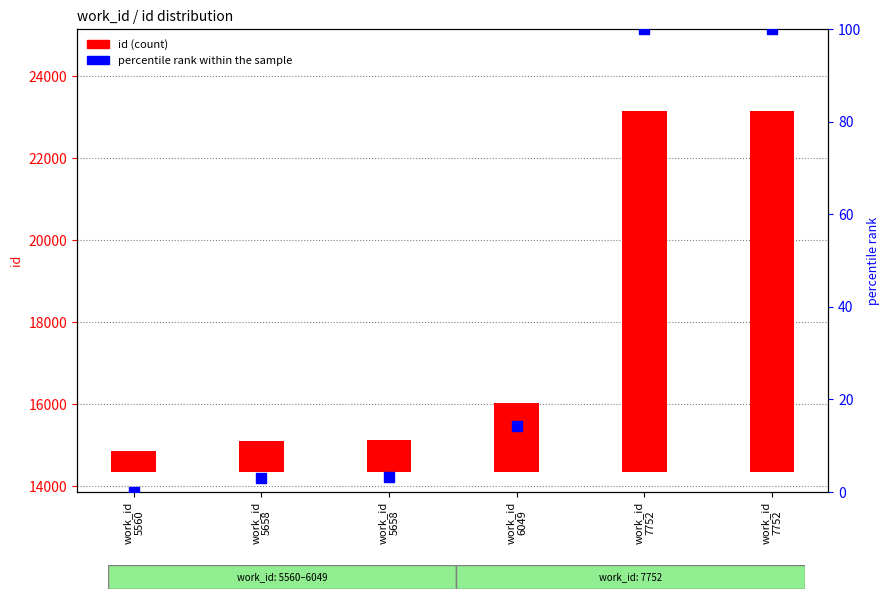

Which series has the largest Y range (max minus min)?

id (count)